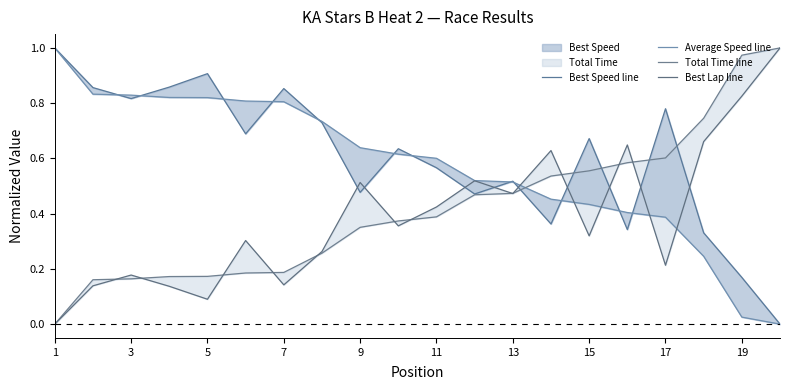

At how many categories does at least one series exceed 0?

20